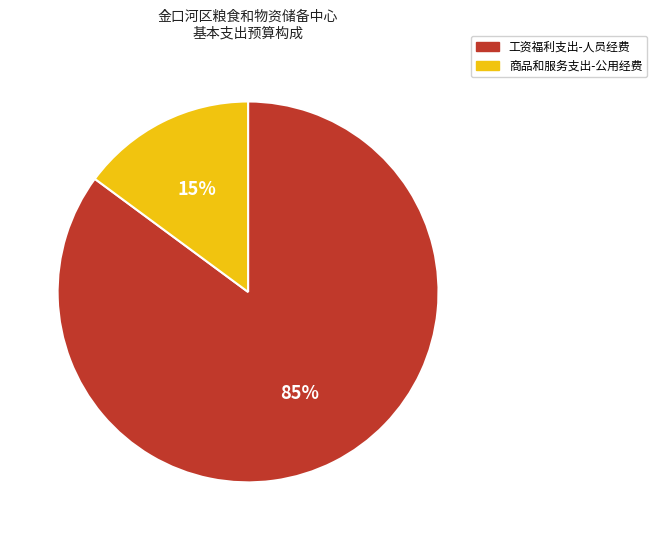

Count the number of slices in the pie.

2